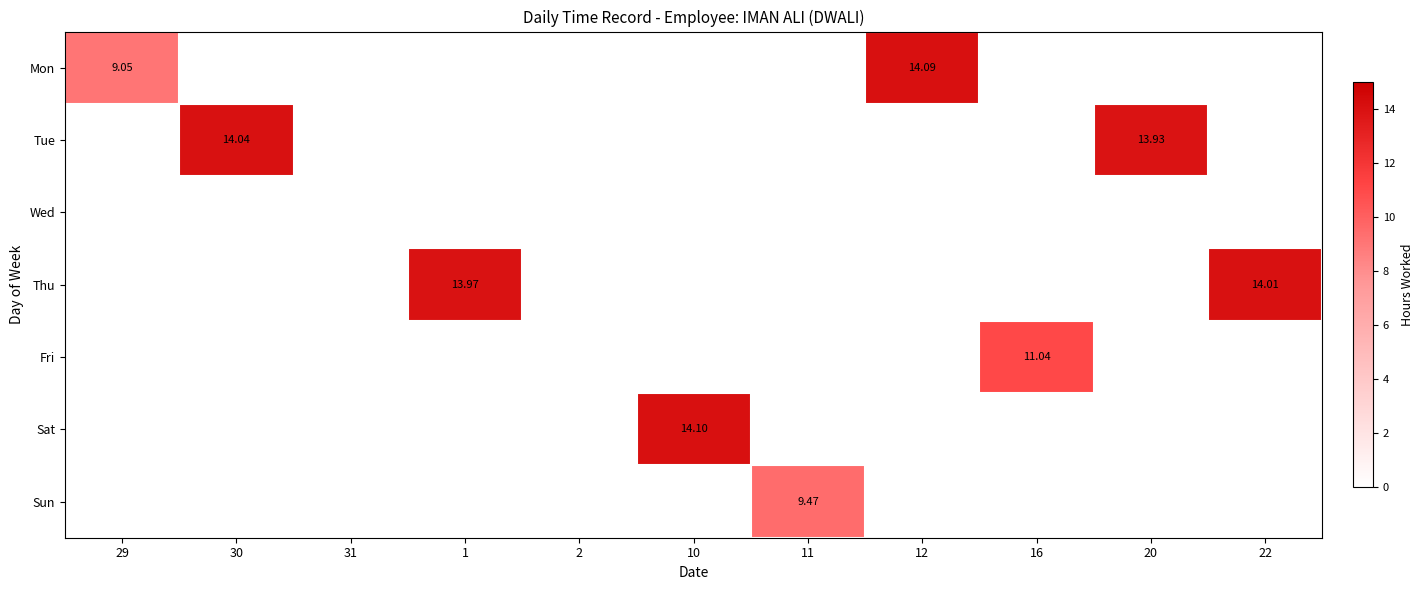

List the series in order of their peak value, highest first.

Sat, Mon, Tue, Thu, Fri, Sun, Wed